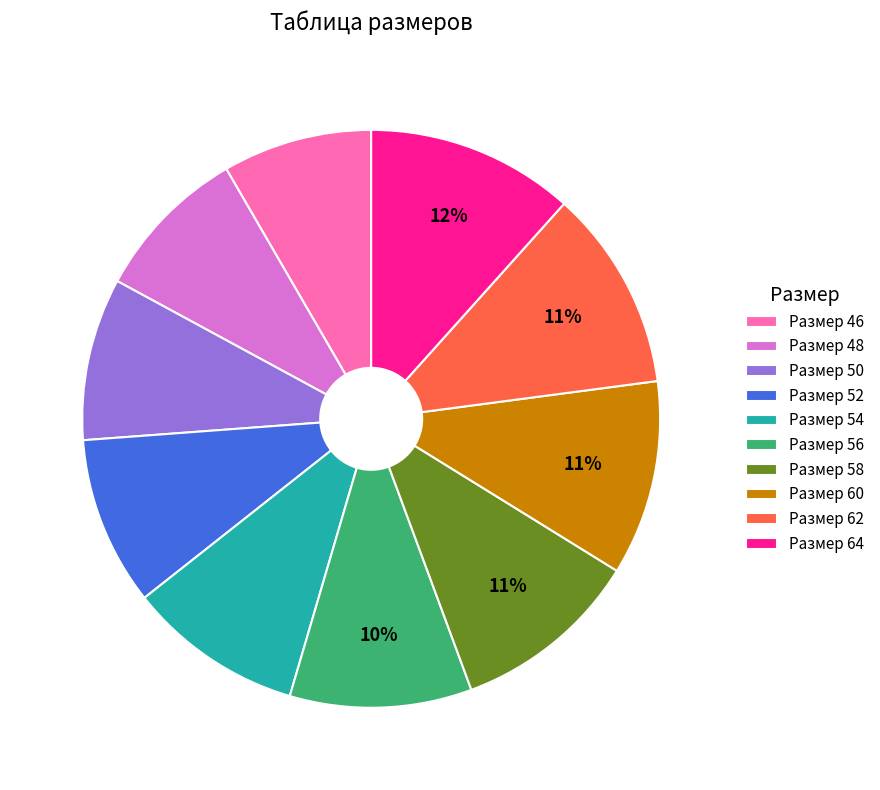

What percentage is the Размер 56 slice, to the nearest percent?

10%